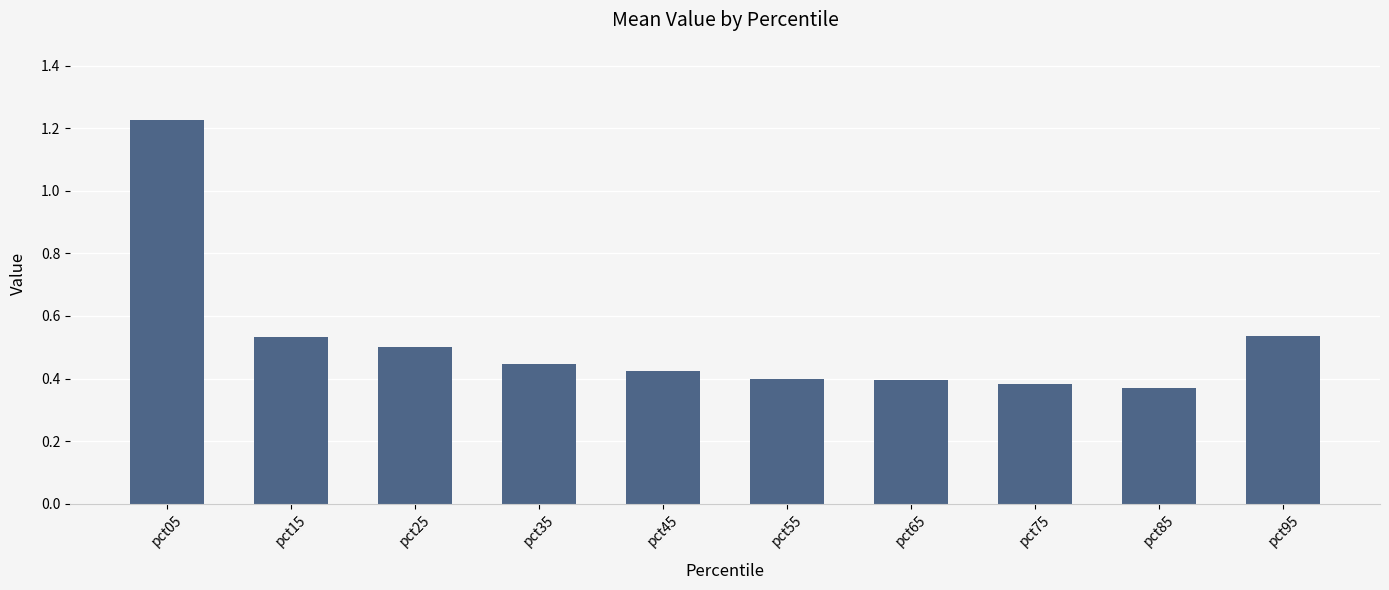

The chart shows a value of 0.2 at pct15. True or false?

False